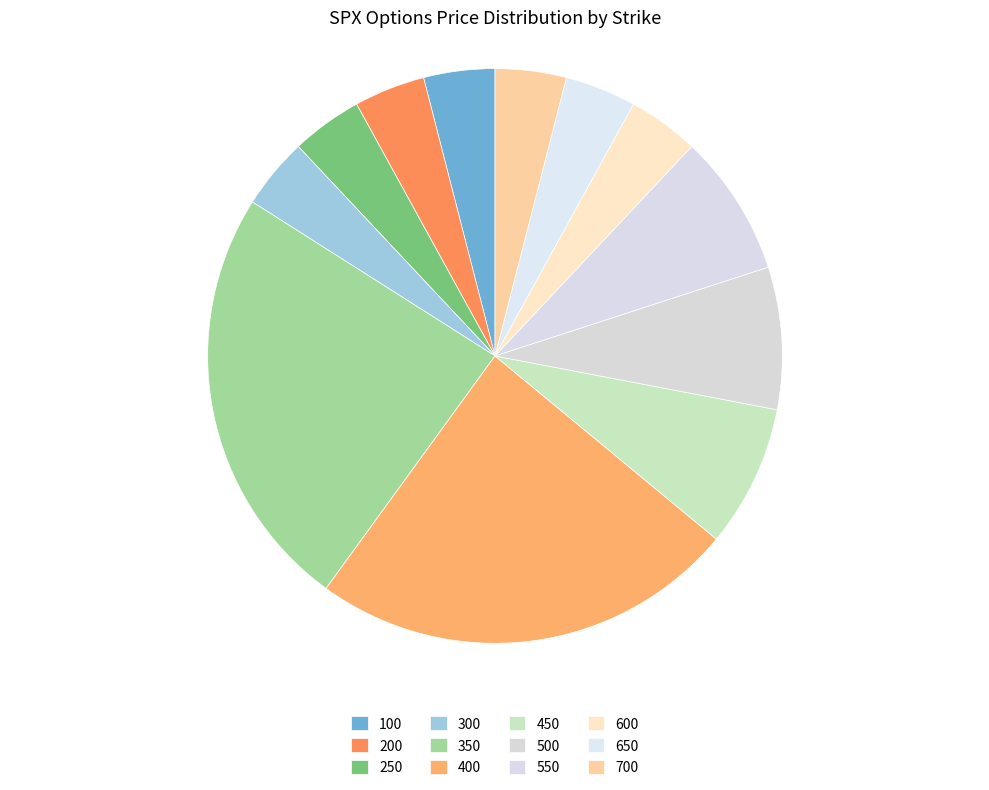

To the nearest percent, what is the combined percentage of 250 and 600?

8%